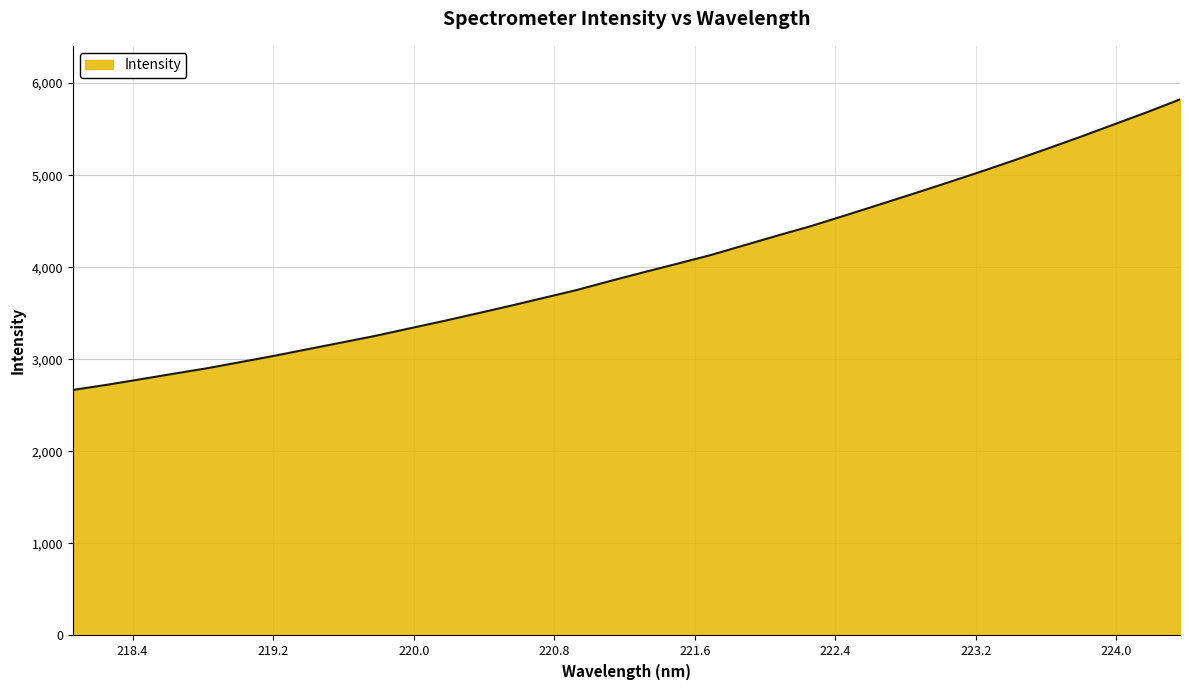

True or false: there are more than 1 points higher than both neighbors.

False